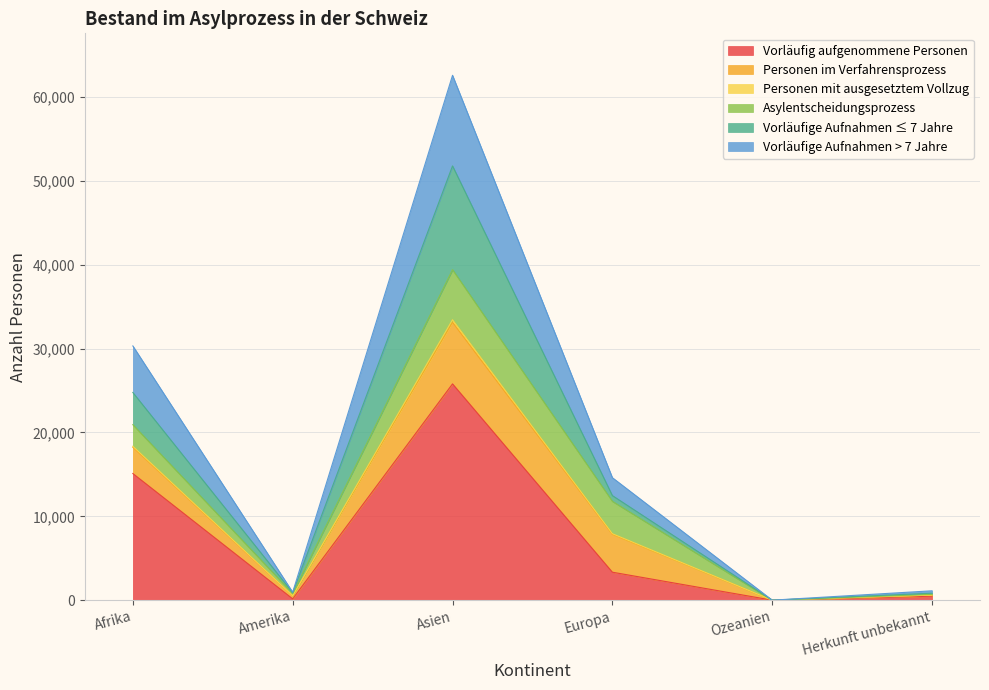

What is the label of the 2nd point from the right?

Ozeanien